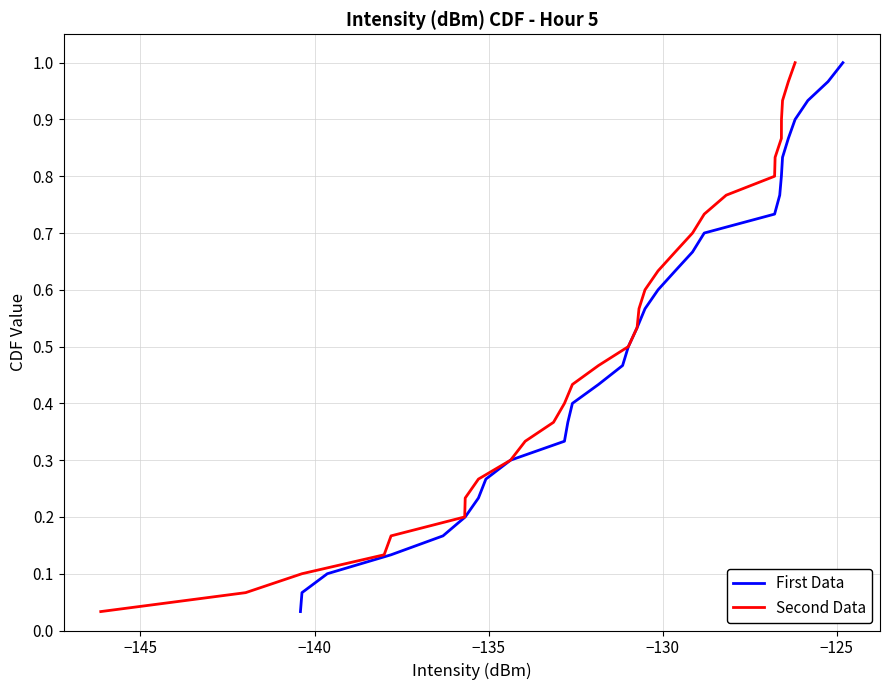

List the series in order of their peak value, lowest first.

First Data, Second Data